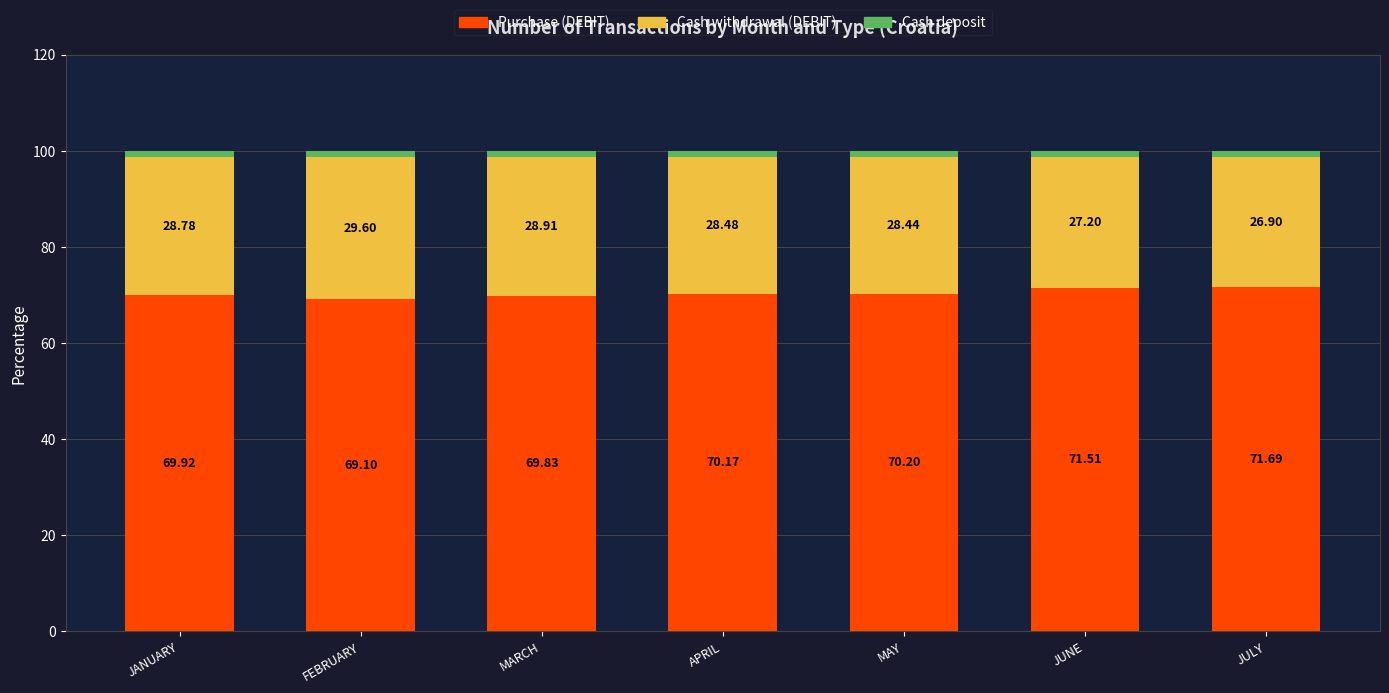

At which label does Purchase (DEBIT) reach its minimum?

FEBRUARY